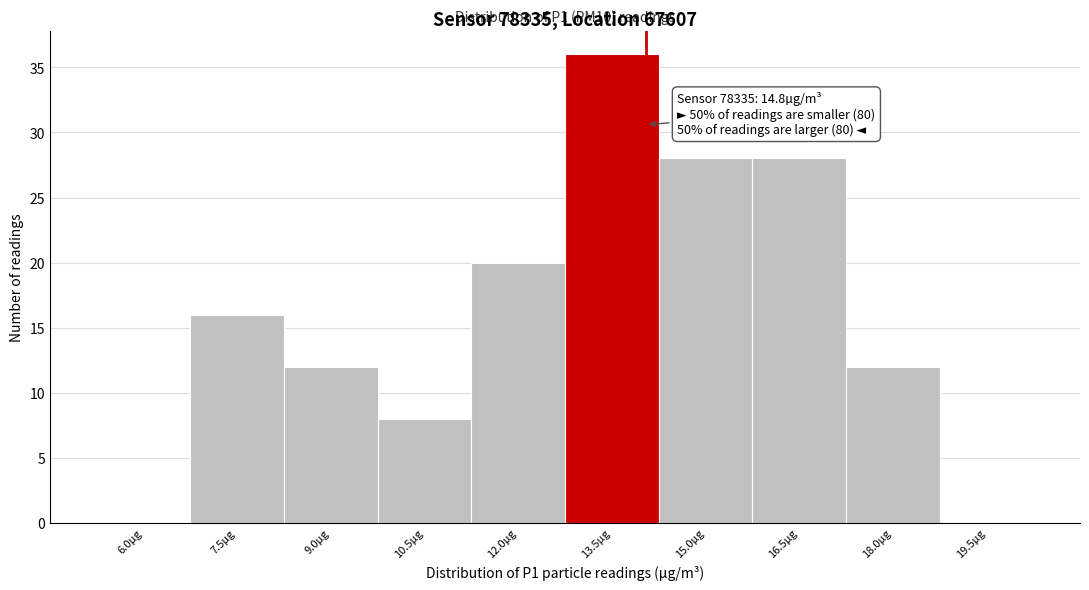

Reading left to right, transcribe all the data shown in this chart.

6.0µg=0	7.5µg=16	9.0µg=12	10.5µg=8	12.0µg=20	13.5µg=36	15.0µg=28	16.5µg=28	18.0µg=12	19.5µg=0